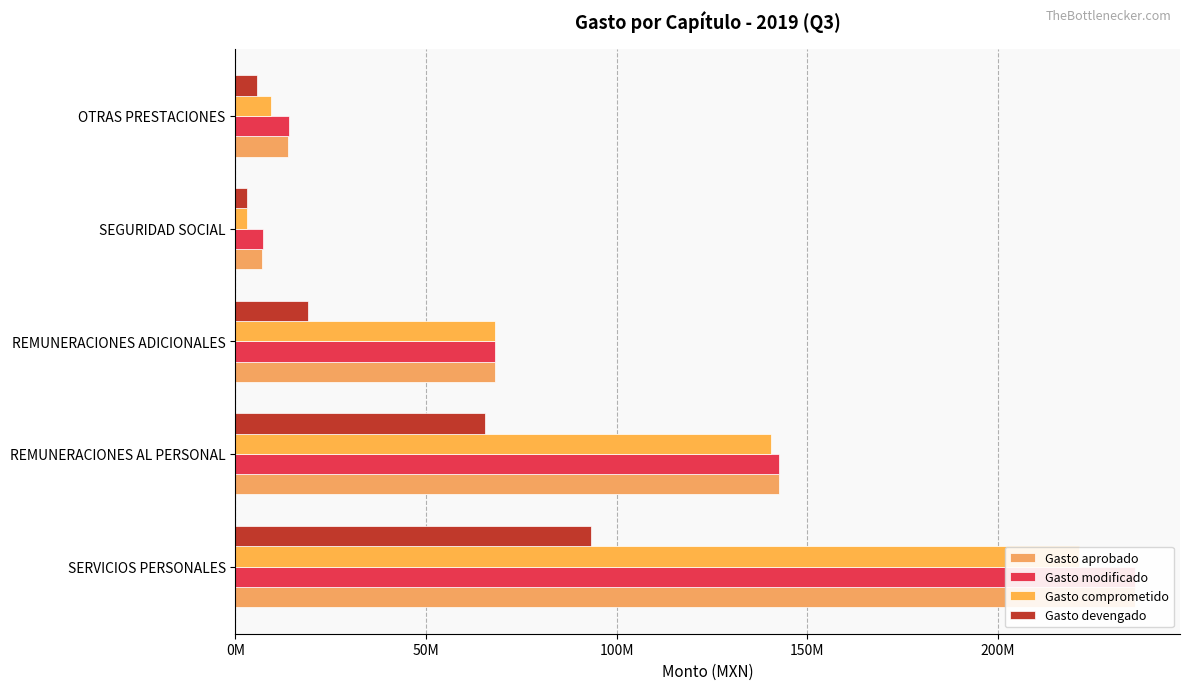

What are all the series names shown in the legend?

Gasto aprobado, Gasto modificado, Gasto comprometido, Gasto devengado